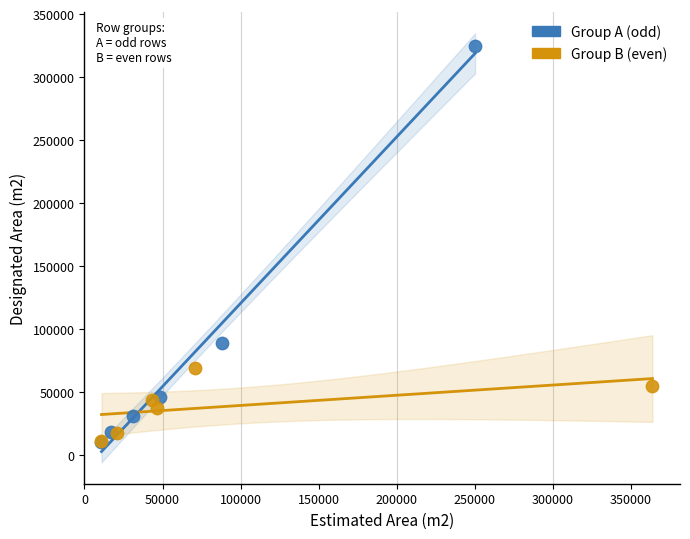

Which series reaches the maximum Y coordinate?

Group A (odd)